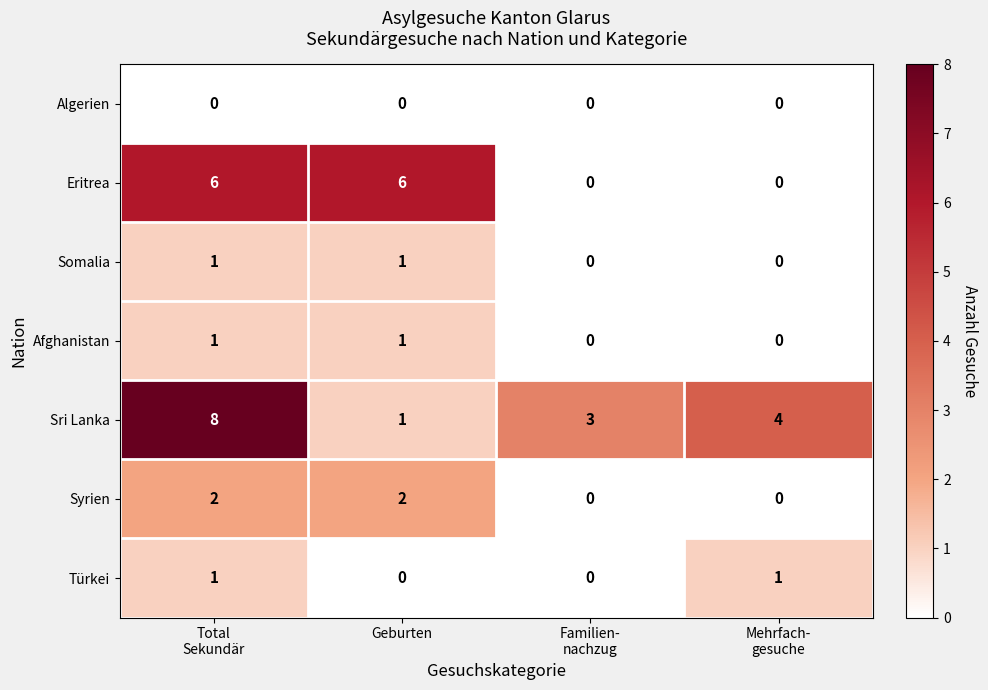

Reading right to left, list all the values displayed in this chart.

Algerien: 0	0	0	0
Eritrea: 0	0	6	6
Somalia: 0	0	1	1
Afghanistan: 0	0	1	1
Sri Lanka: 4	3	1	8
Syrien: 0	0	2	2
Türkei: 1	0	0	1